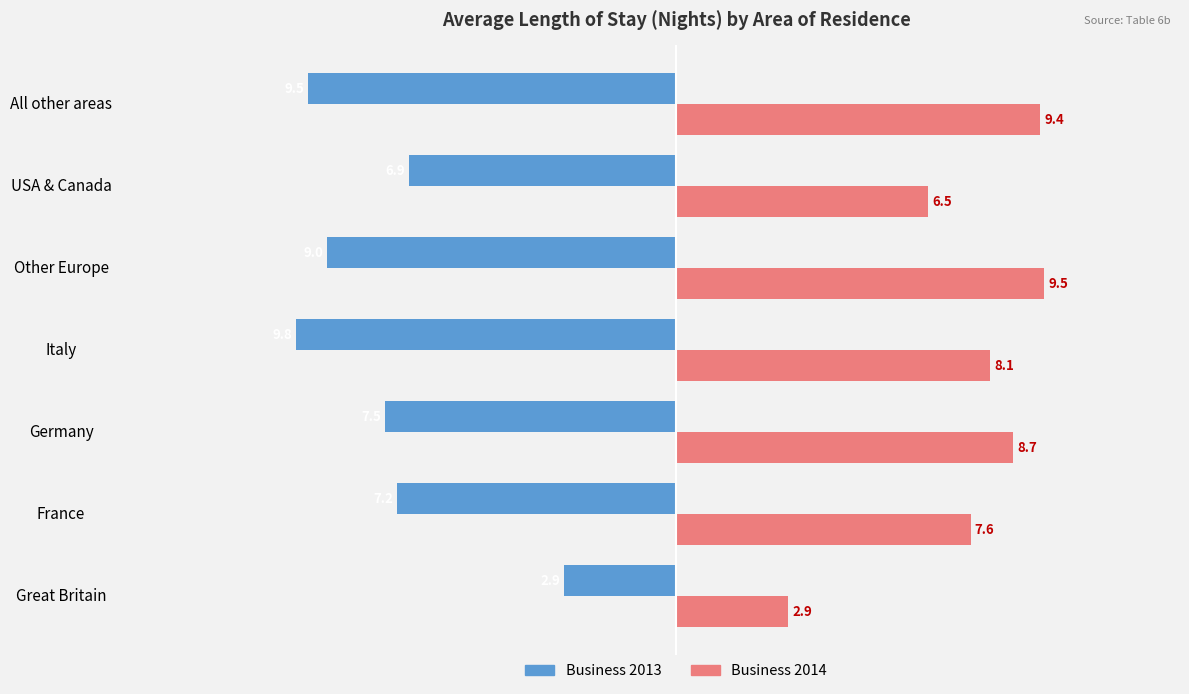

What is the average value of the Business 2013 series?

-7.5